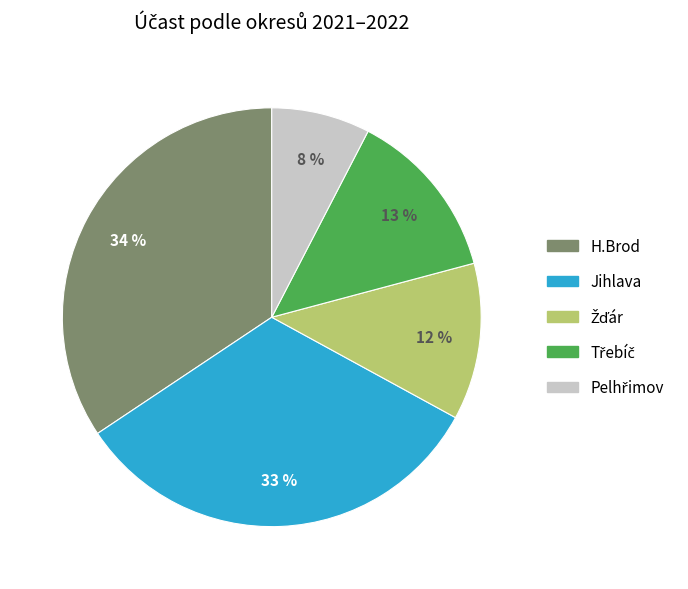

Which slice is the largest?

H.Brod